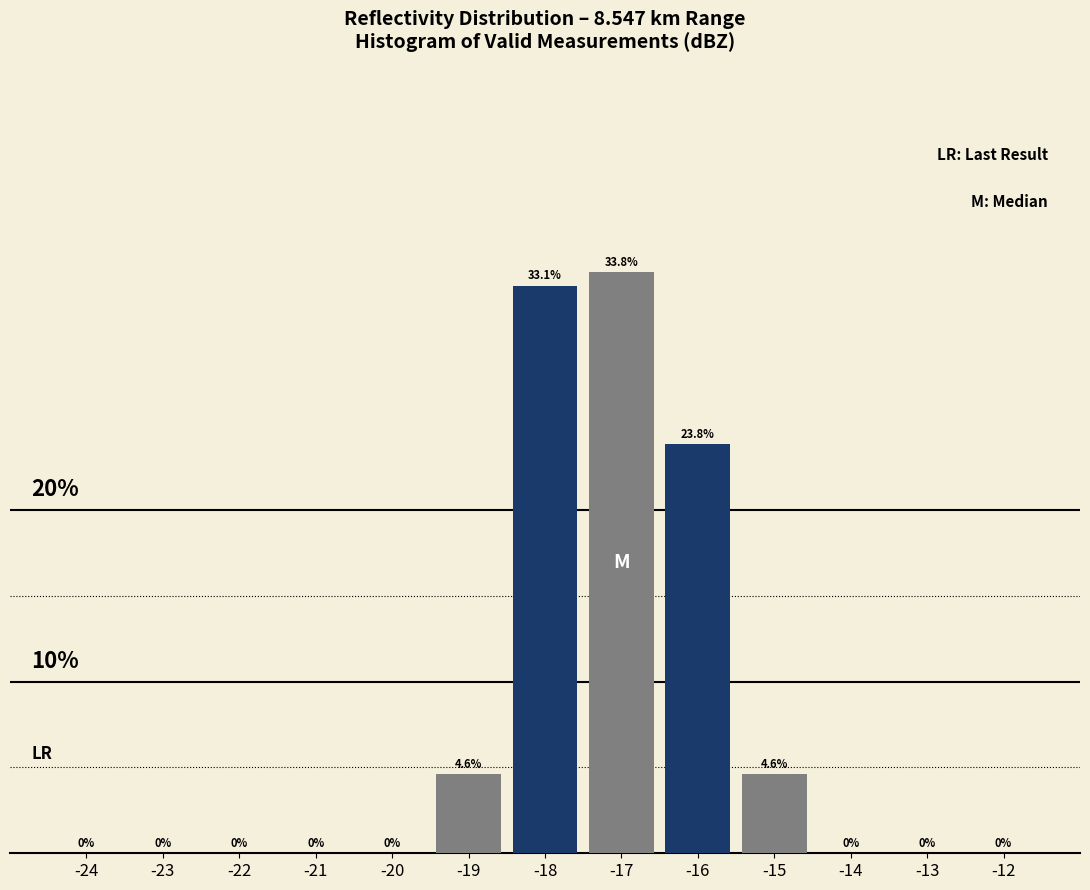

Are the bars horizontal?

No